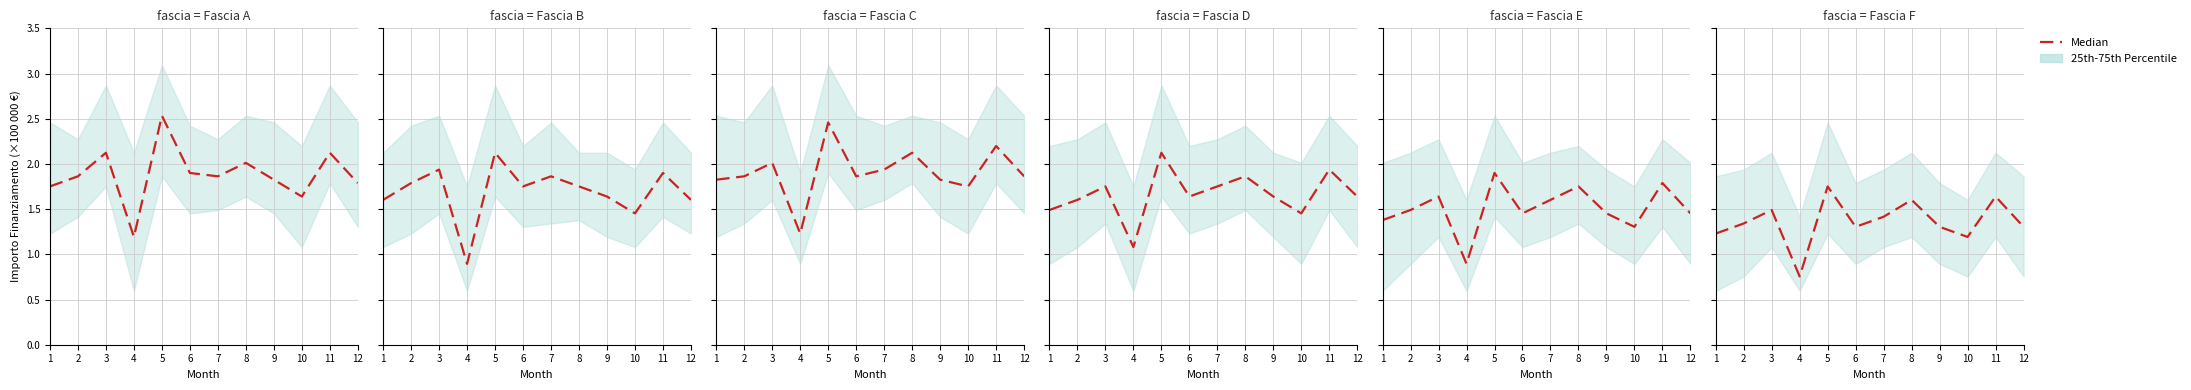

What is the sum of all values?

16.3